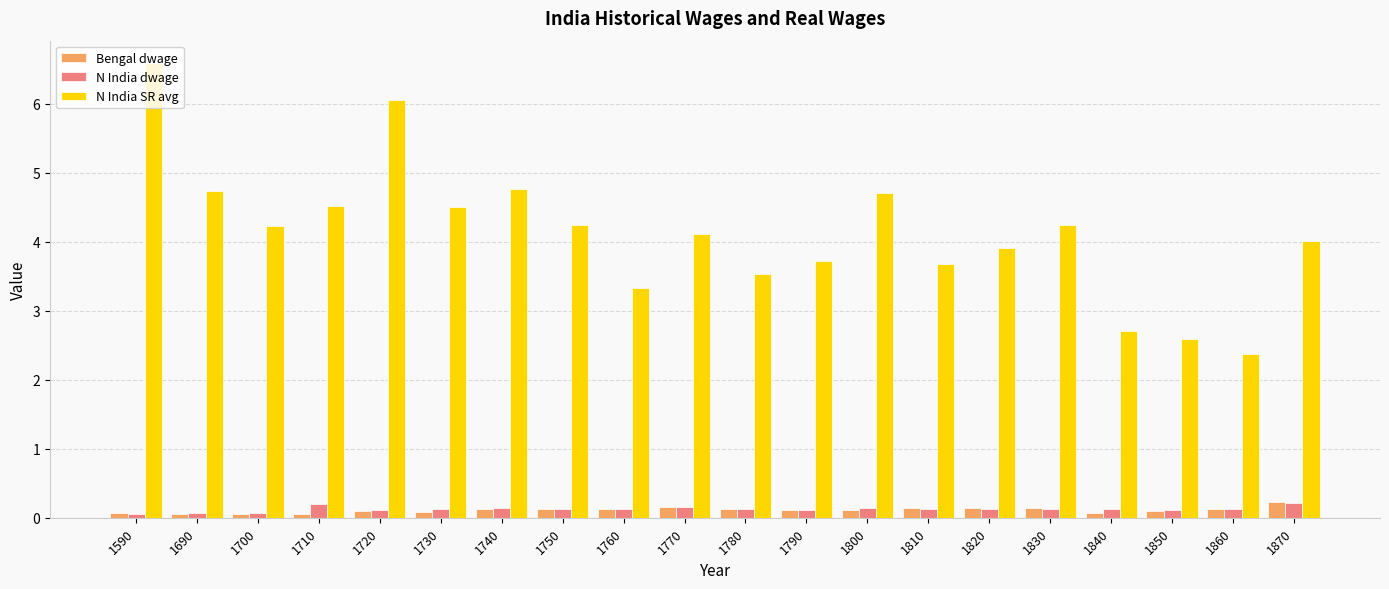

Is it true that N India SR avg equals 5.9 at 1870?

False